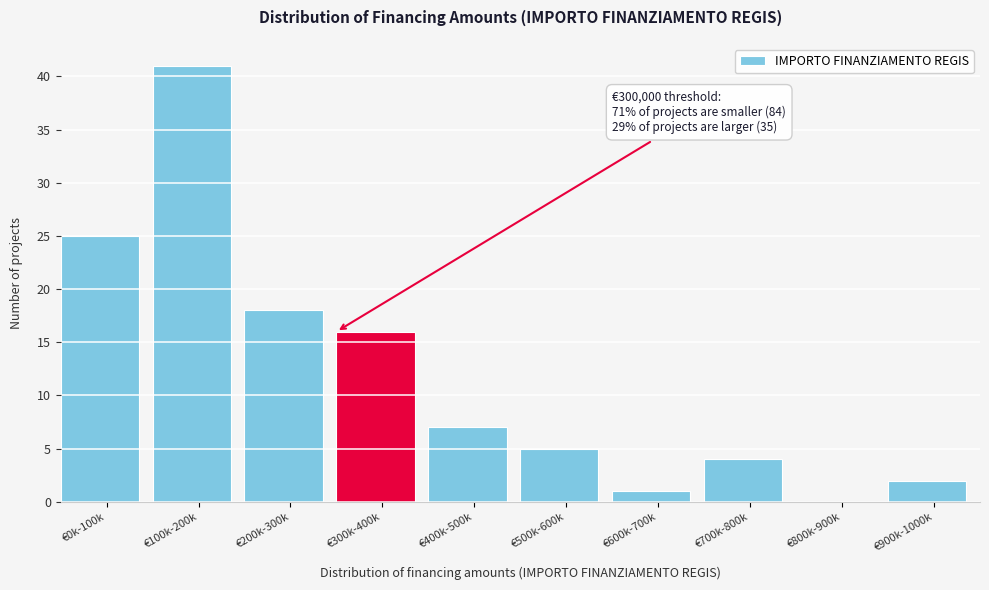

Reading left to right, extract all data points from this chart.

€0k-100k=25	€100k-200k=41	€200k-300k=18	€300k-400k=16	€400k-500k=7	€500k-600k=5	€600k-700k=1	€700k-800k=4	€800k-900k=0	€900k-1000k=2